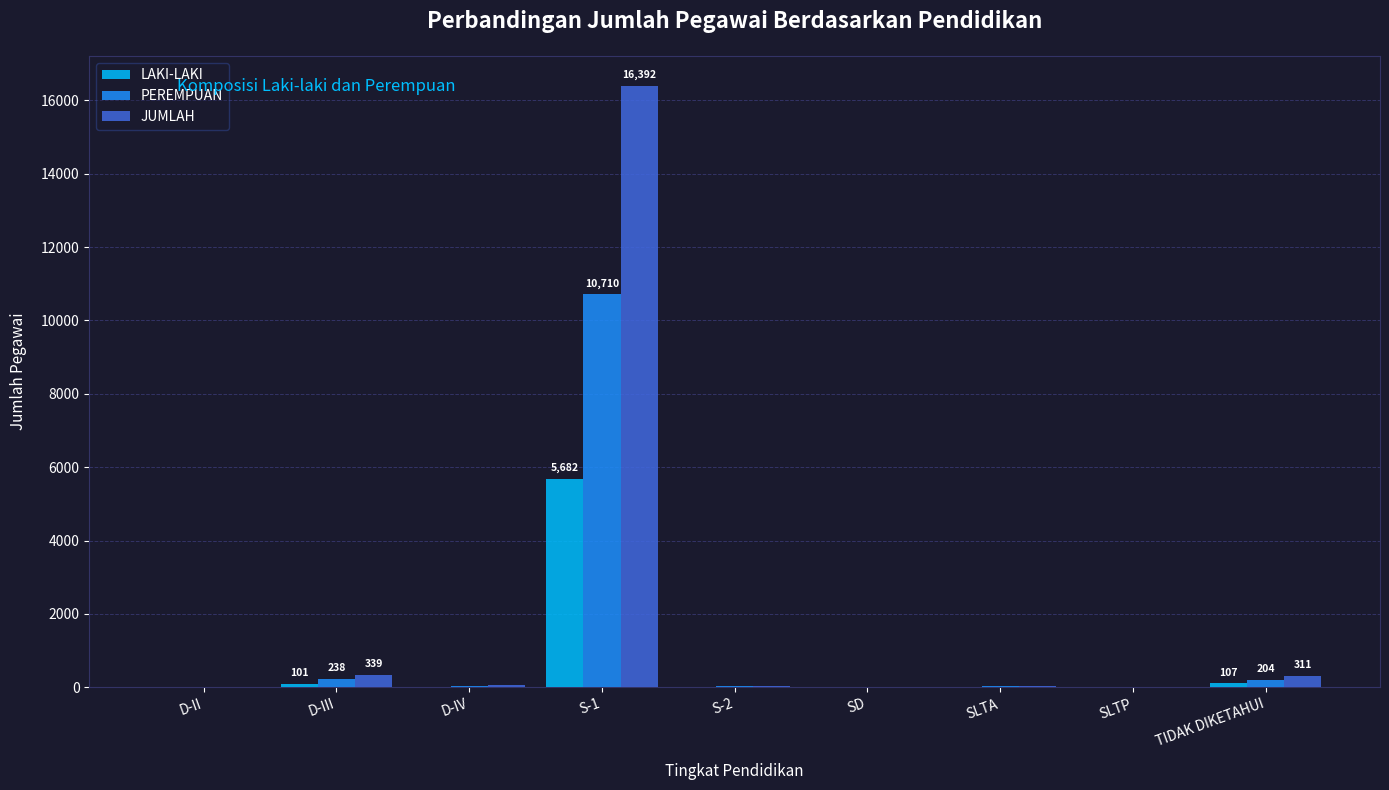

At which label does JUMLAH reach its peak?

S-1